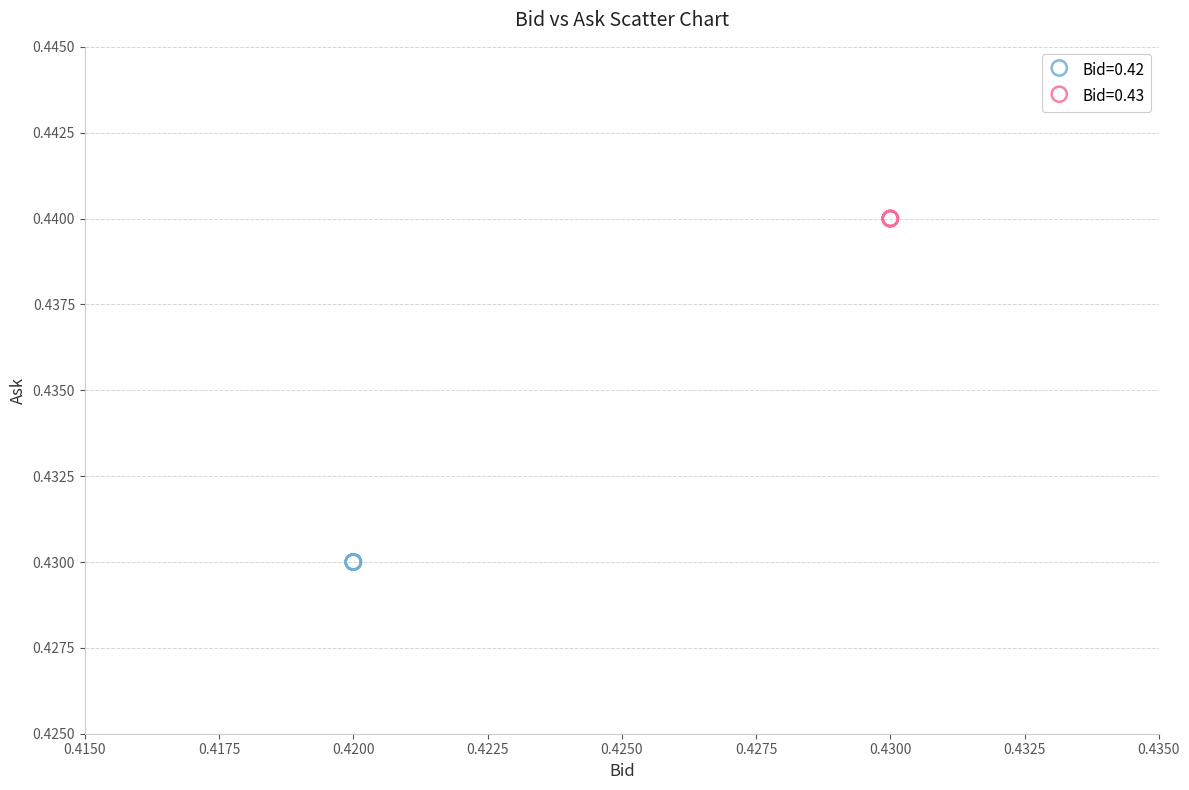

Which series reaches the minimum Y coordinate?

Bid=0.42